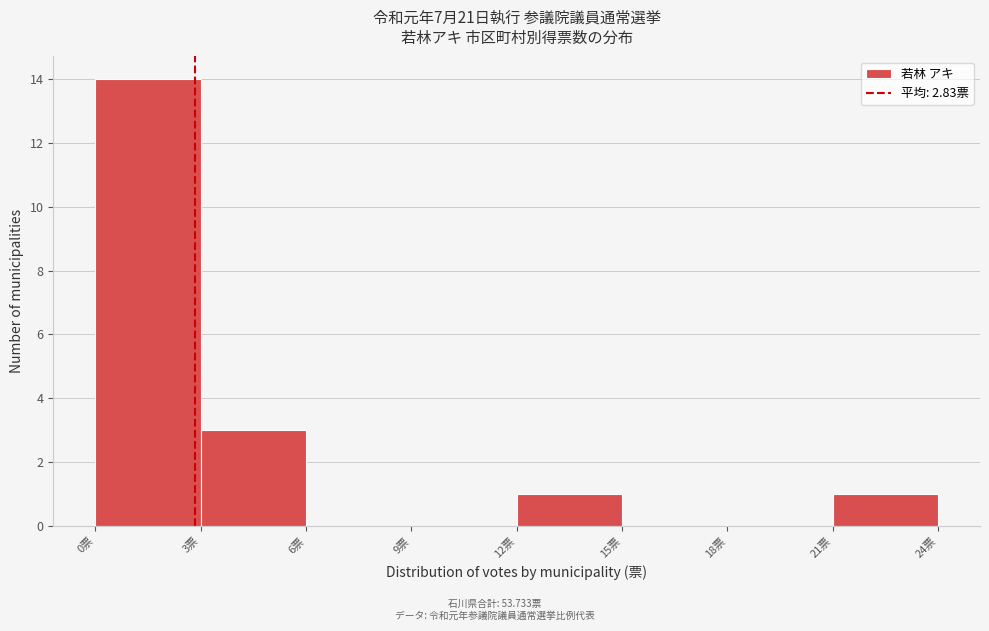

How tall is the bar that spans 3 to 6 on the x-axis? The values are not printed on the chart, so give them approximately, as read against the axis.

3